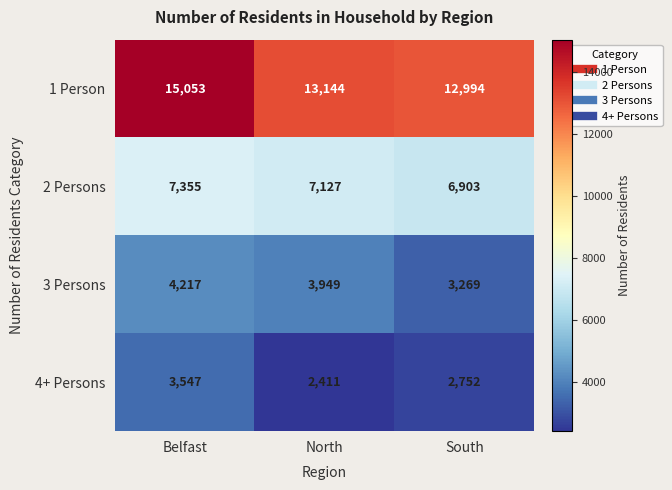

At which category is the sum across all series the highest?

Belfast